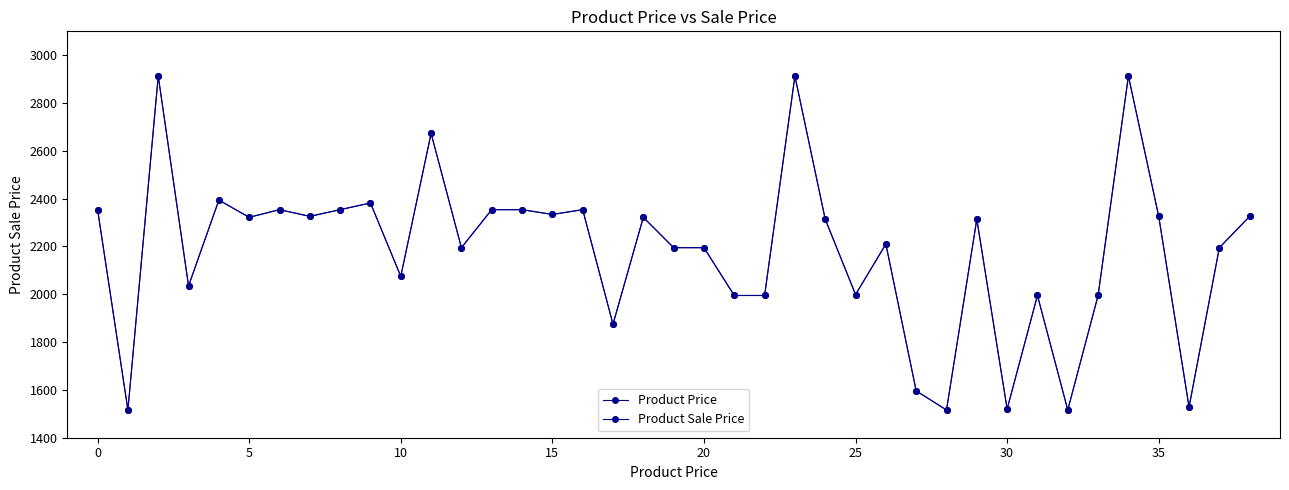

Is this an area chart (filled region under the line)?

No